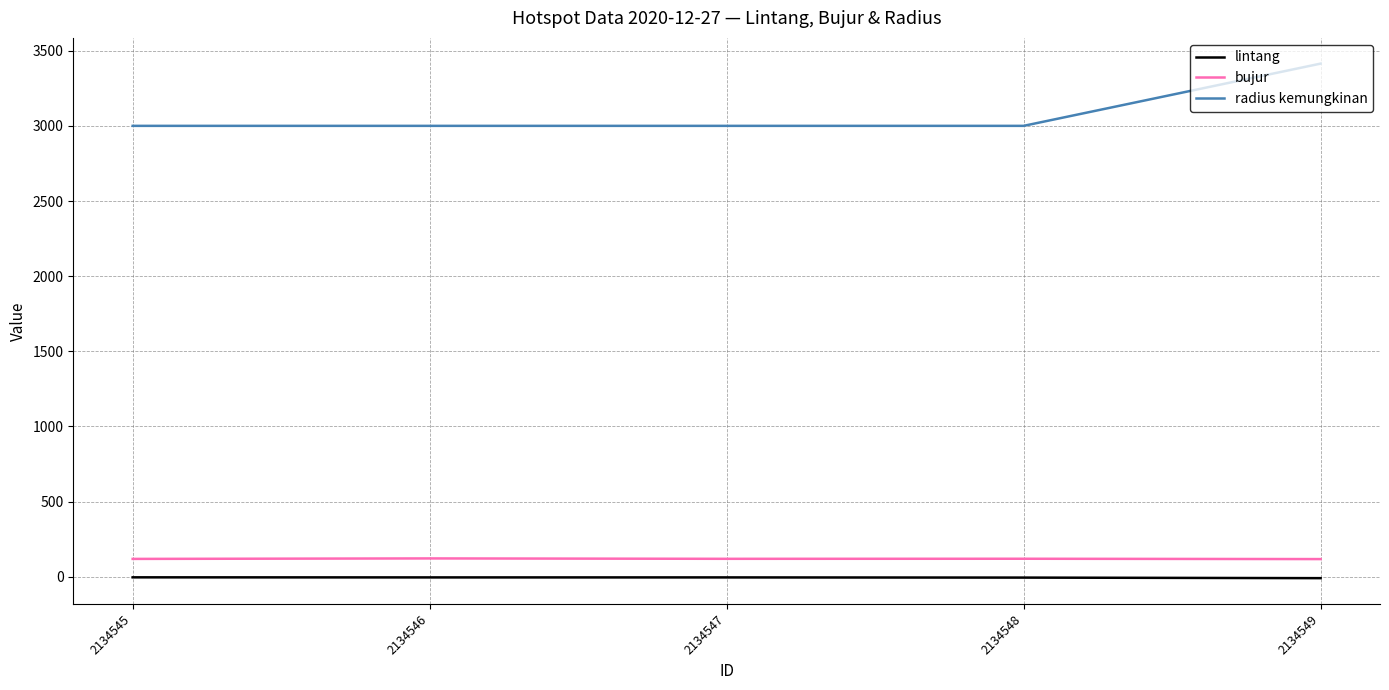

Which series has the largest range (max minus min)?

radius kemungkinan